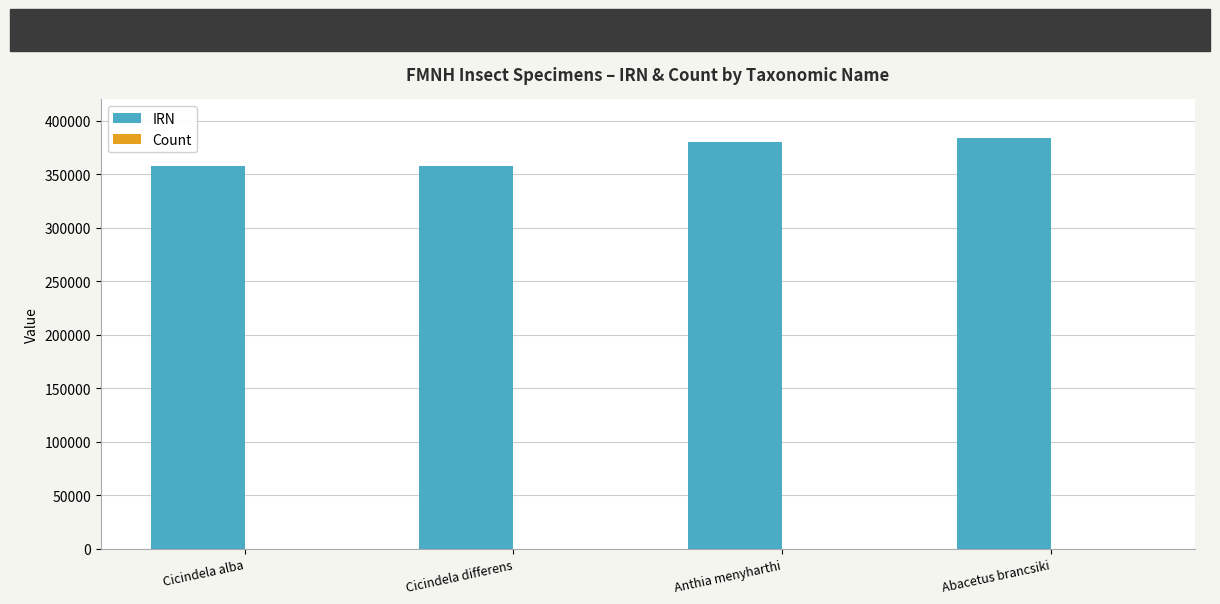

At which label is IRN closest to 371027?

Anthia menyharthi